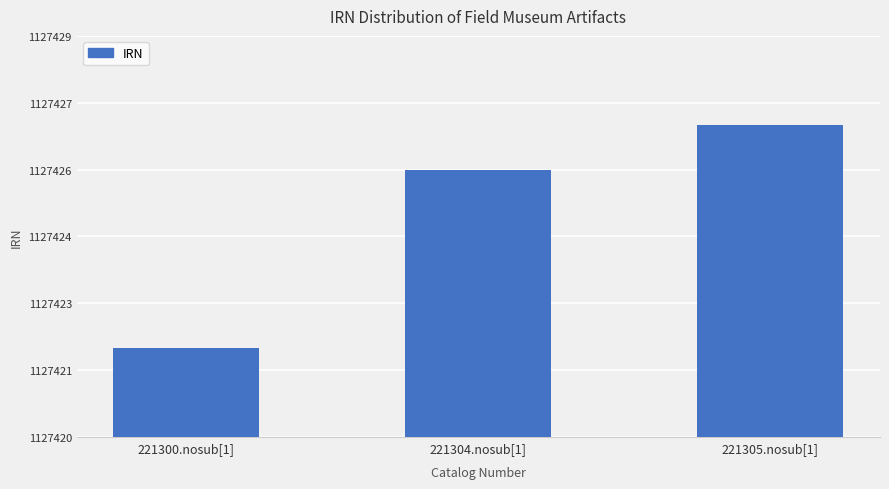

What is the label of the 1st bar from the right?

221305.nosub[1]